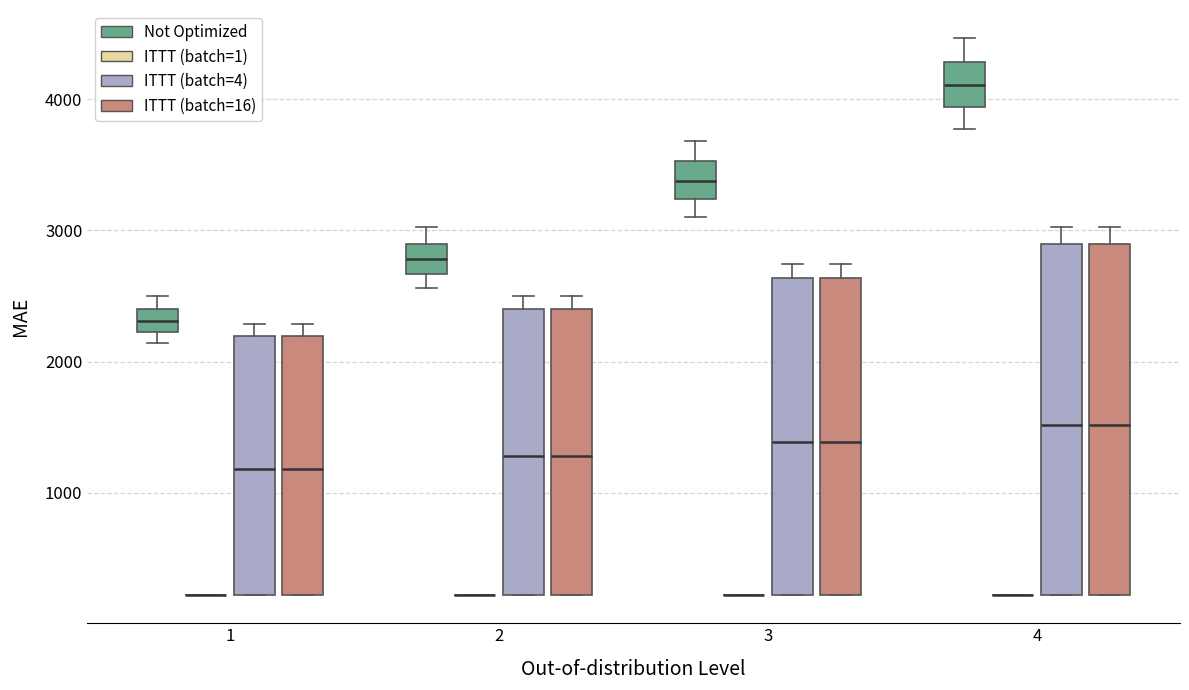

Reading left to right, transcribe this box plot: for each box, give where its median line is, the range the box spans, and where its two whiskers end, as read against the y-axis. The values are not printed on the chart, so give them approximately, as read against the axis.

1 (Not Optimized): median 2300, box 2200 to 2400, whiskers 2100 to 2500
1 (ITTT (batch=1)): box collapsed to a line at 200, whiskers 200 to 200
1 (ITTT (batch=4)): median 1200, box 200 to 2200, whiskers 200 to 2300
1 (ITTT (batch=16)): median 1200, box 200 to 2200, whiskers 200 to 2300
2 (Not Optimized): median 2800, box 2700 to 2900, whiskers 2600 to 3000
2 (ITTT (batch=1)): box collapsed to a line at 200, whiskers 200 to 200
2 (ITTT (batch=4)): median 1300, box 200 to 2400, whiskers 200 to 2500
2 (ITTT (batch=16)): median 1300, box 200 to 2400, whiskers 200 to 2500
3 (Not Optimized): median 3400, box 3200 to 3500, whiskers 3100 to 3700
3 (ITTT (batch=1)): box collapsed to a line at 200, whiskers 200 to 200
3 (ITTT (batch=4)): median 1400, box 200 to 2600, whiskers 200 to 2700
3 (ITTT (batch=16)): median 1400, box 200 to 2600, whiskers 200 to 2700
4 (Not Optimized): median 4100, box 3900 to 4300, whiskers 3800 to 4500
4 (ITTT (batch=1)): box collapsed to a line at 200, whiskers 200 to 200
4 (ITTT (batch=4)): median 1500, box 200 to 2900, whiskers 200 to 3000
4 (ITTT (batch=16)): median 1500, box 200 to 2900, whiskers 200 to 3000